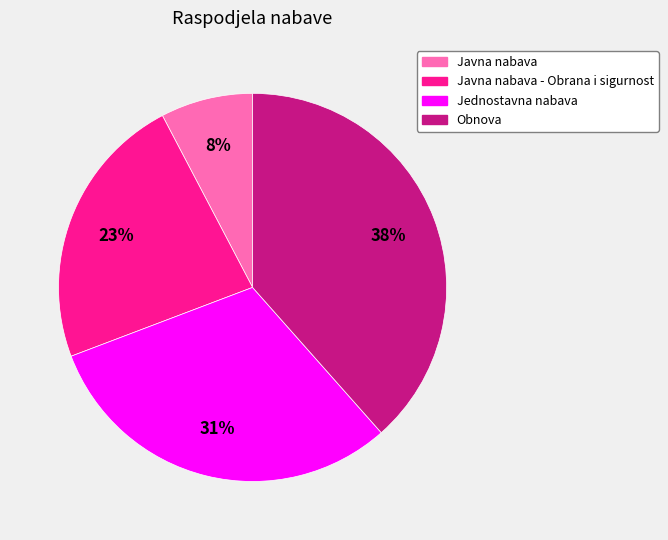

To the nearest percent, what is the average slice percentage?

25%